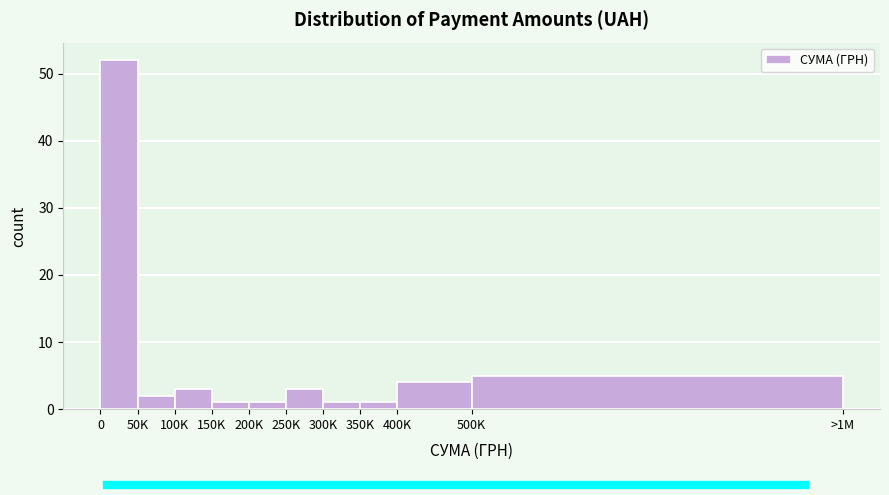

Reading left to right, list all the values displayed in this chart.

0=52	50K=2	100K=3	150K=1	200K=1	250K=3	300K=1	350K=1	400K=4	500K=5